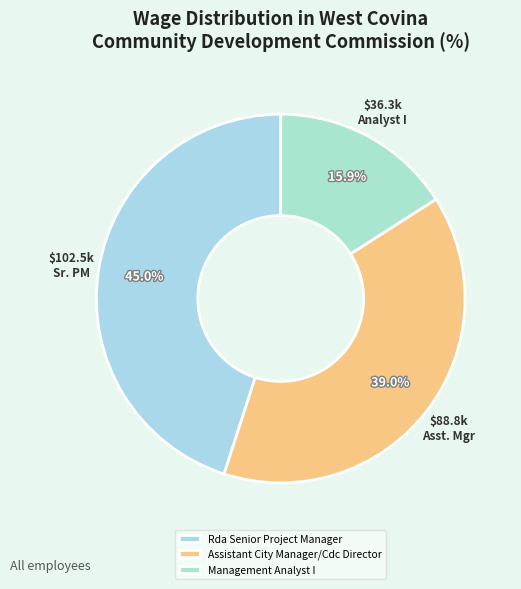

What is the largest slice in the pie chart?

Rda Senior Project Manager